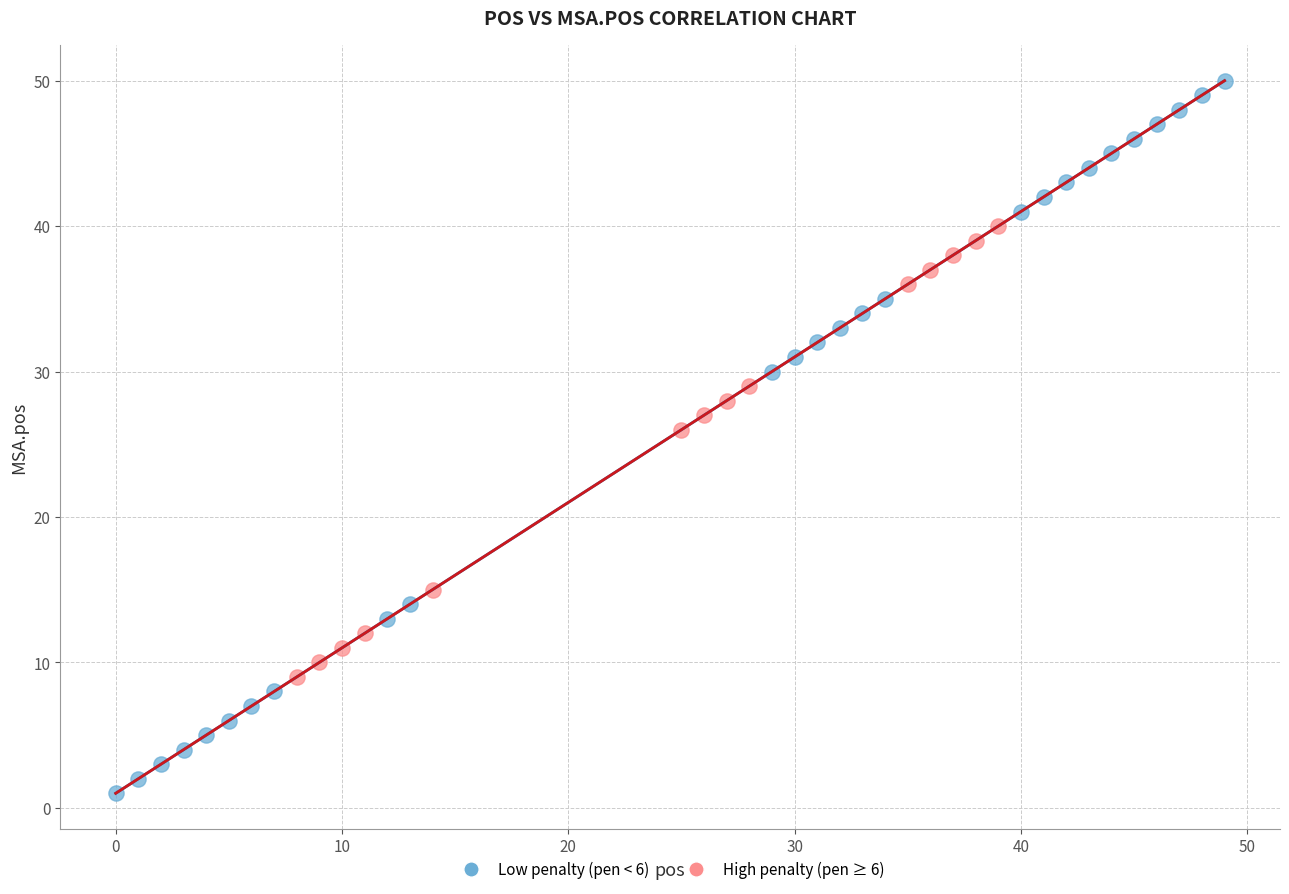

Which series has the largest Y range (max minus min)?

Low penalty (pen < 6)